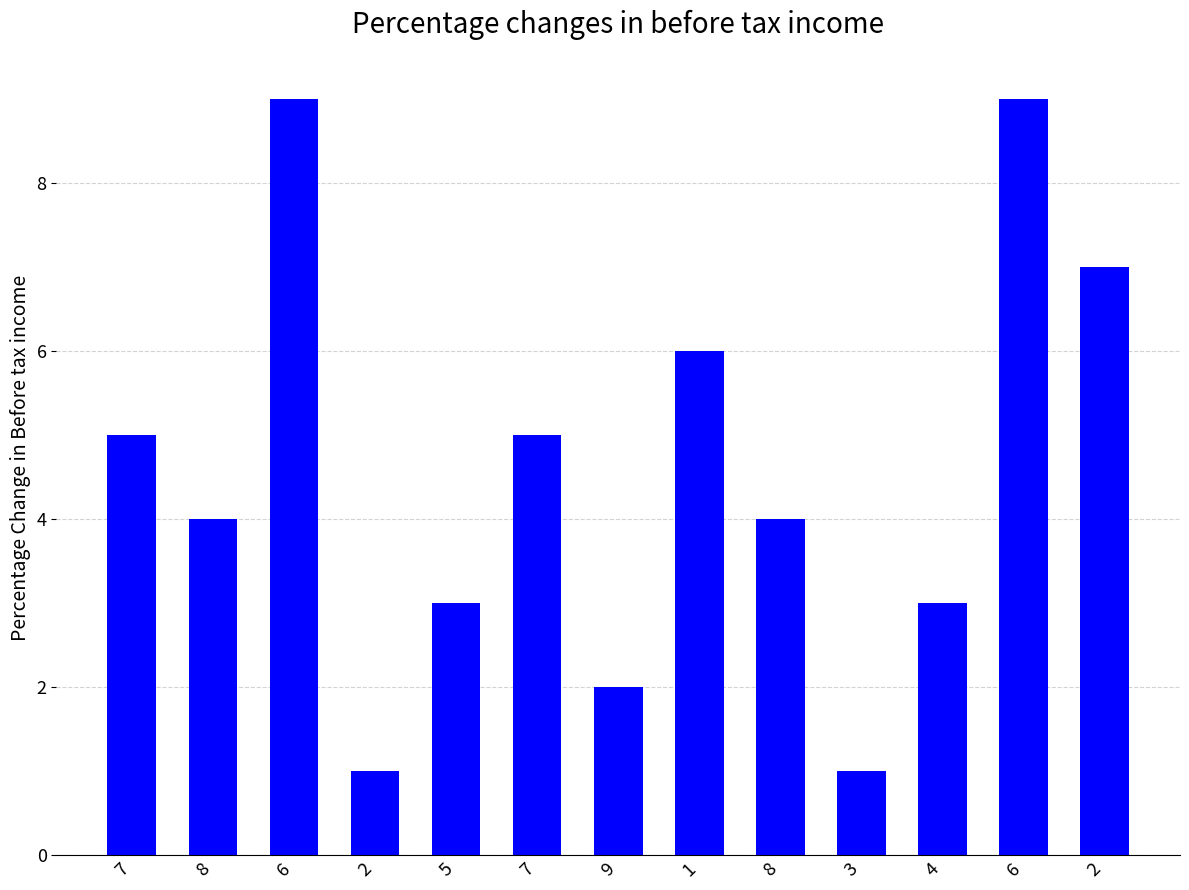

How many bars are there in total?

13